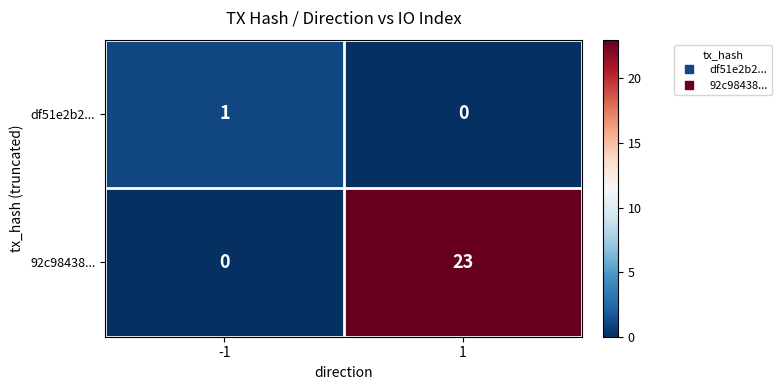

List the labels in order of df51e2b2... value, smallest first.

1, -1